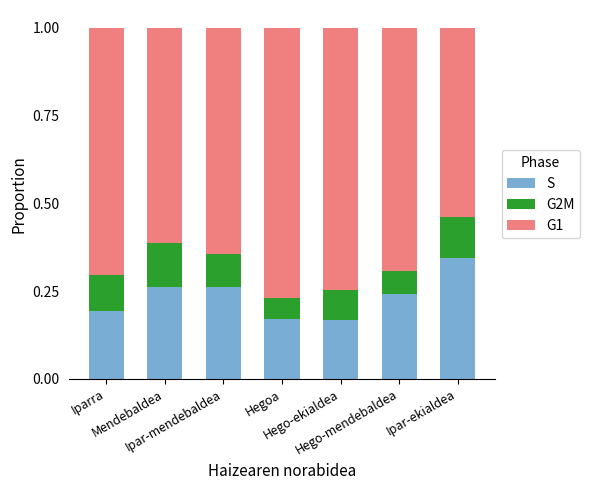

At which category is the sum across all series the highest?

Iparra